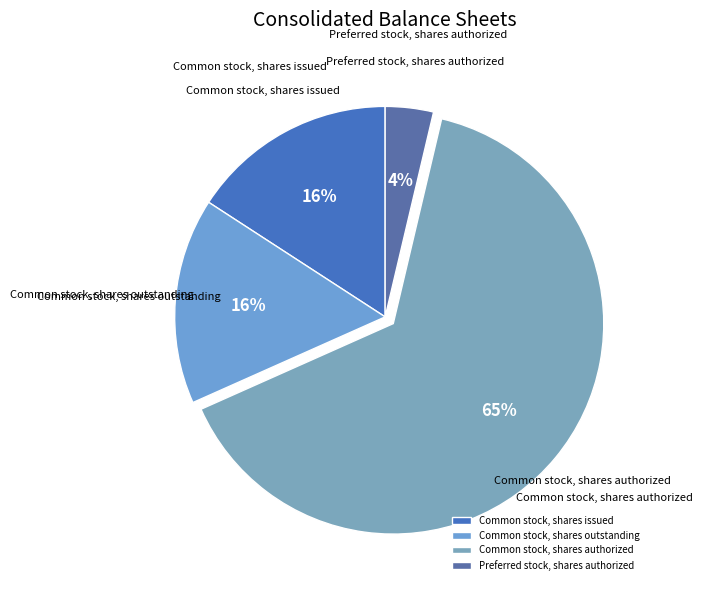

Which has a higher value, Common stock, shares authorized or Common stock, shares outstanding?

Common stock, shares authorized